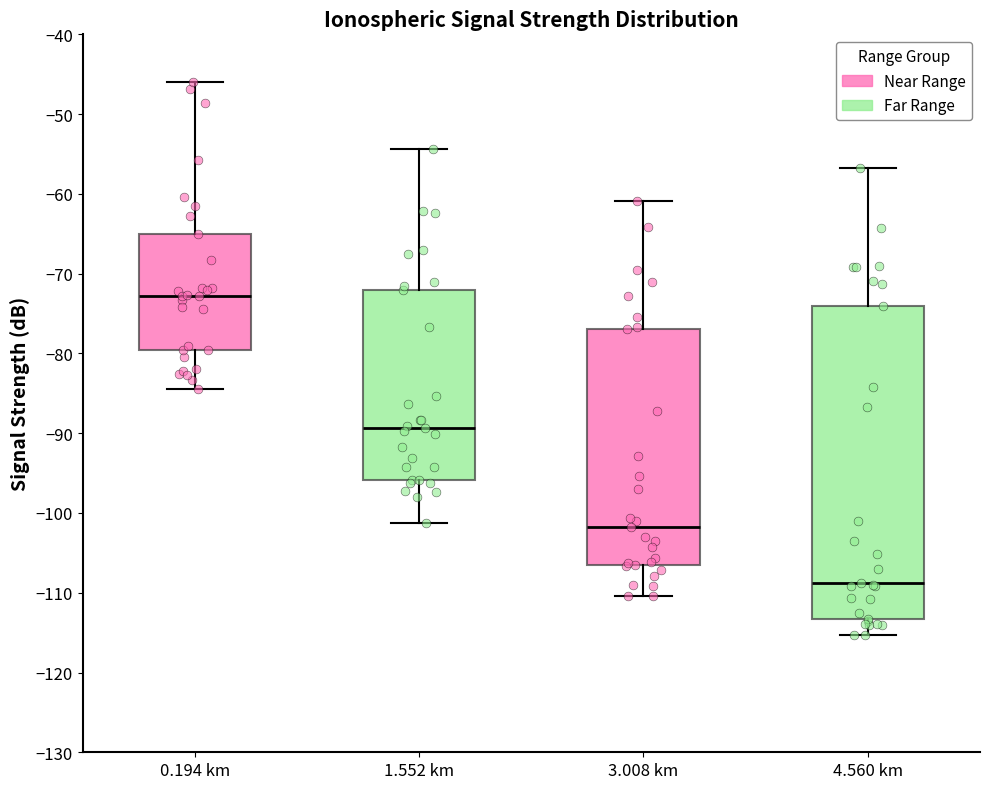

Reading left to right, transcribe this box plot: for each box, give where its median line is, the range the box spans, and where its two whiskers end, as read against the y-axis. The values are not printed on the chart, so give them approximately, as read against the axis.

0.194 km: median -73, box -80 to -65, whiskers -84 to -46
1.552 km: median -89, box -96 to -72, whiskers -101 to -54
3.008 km: median -102, box -106 to -77, whiskers -110 to -61
4.560 km: median -109, box -113 to -74, whiskers -115 to -57